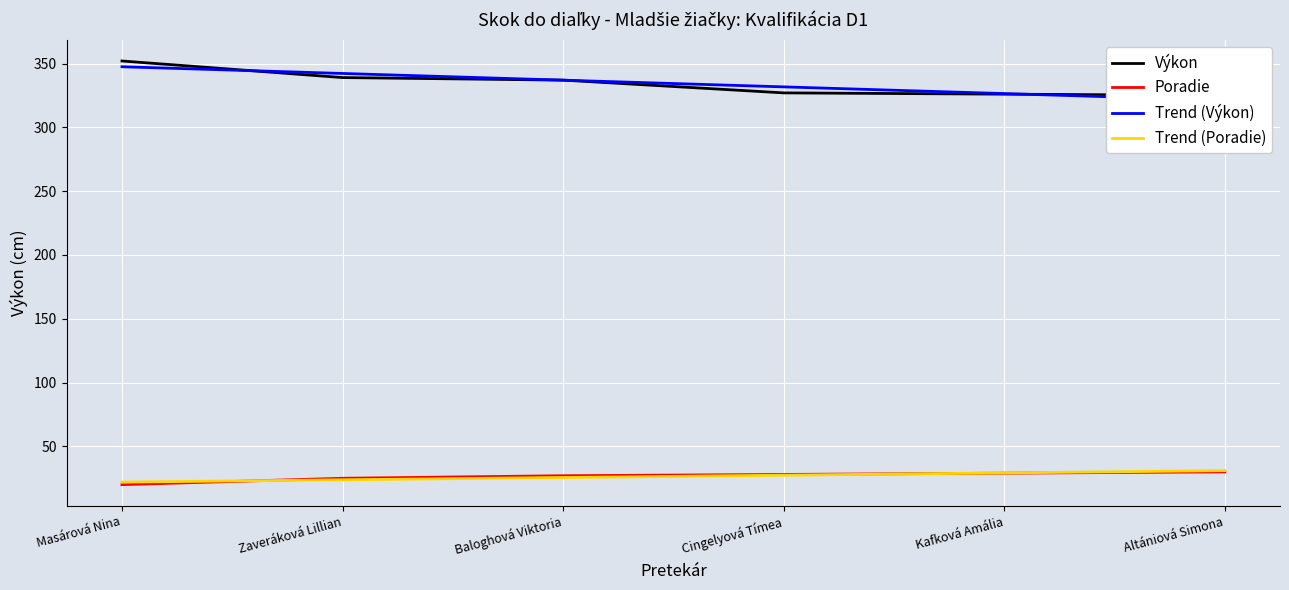

True or false: Trend (Poradie) has a value of 18.5 at Kafková Amália.

False